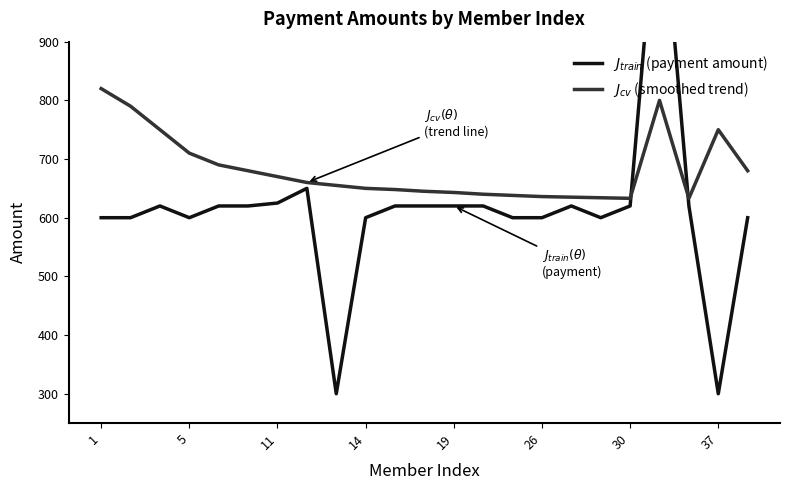

Which series ends up on top after the final intersection of $J_{train}$ (payment amount) and $J_{cv}$ (smoothed trend)?

$J_{cv}$ (smoothed trend)